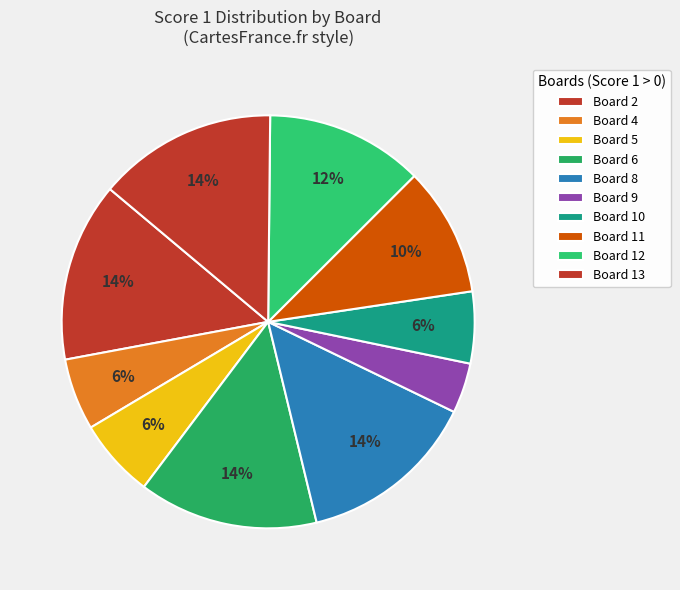

What is the largest slice in the pie chart?

Board 2